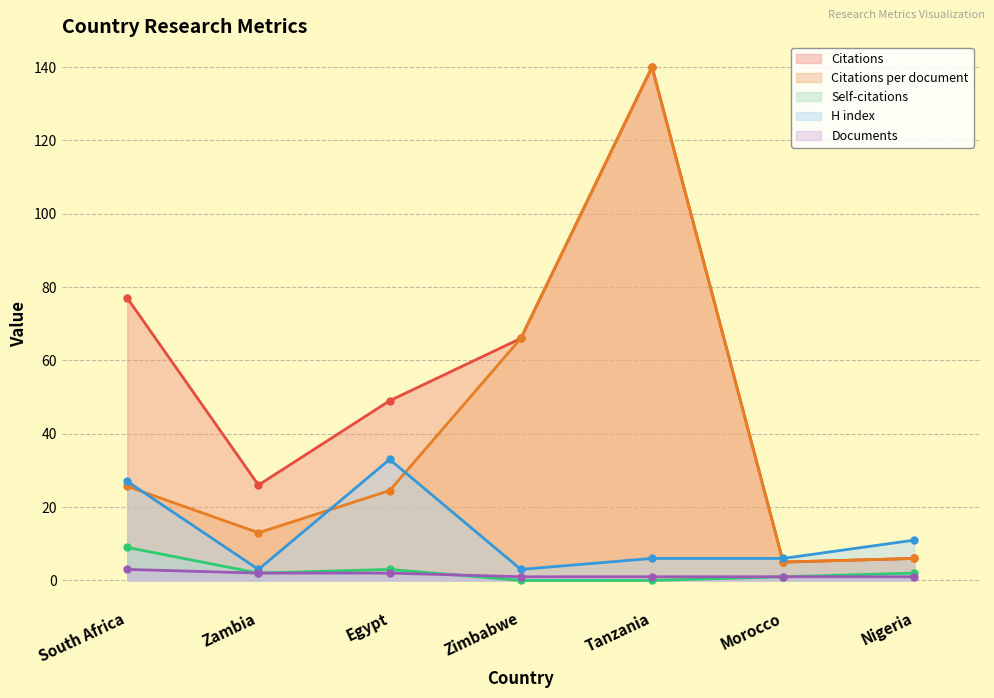

True or false: Citations per document and Documents intersect in this chart.

False